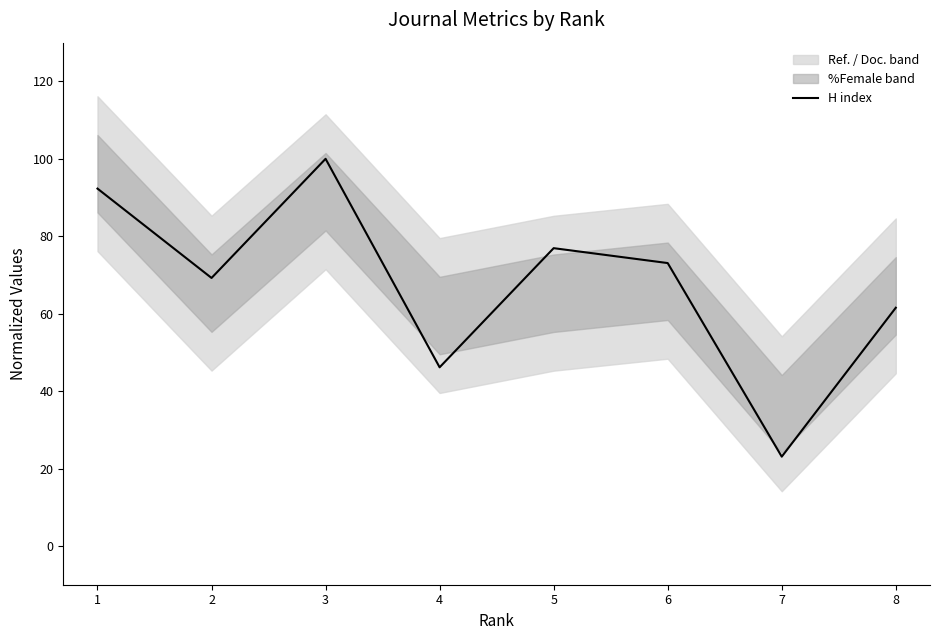

Reading right to left, list all the values displayed in this chart.

61.5	23.1	73.1	76.9	46.2	100.0	69.2	92.3